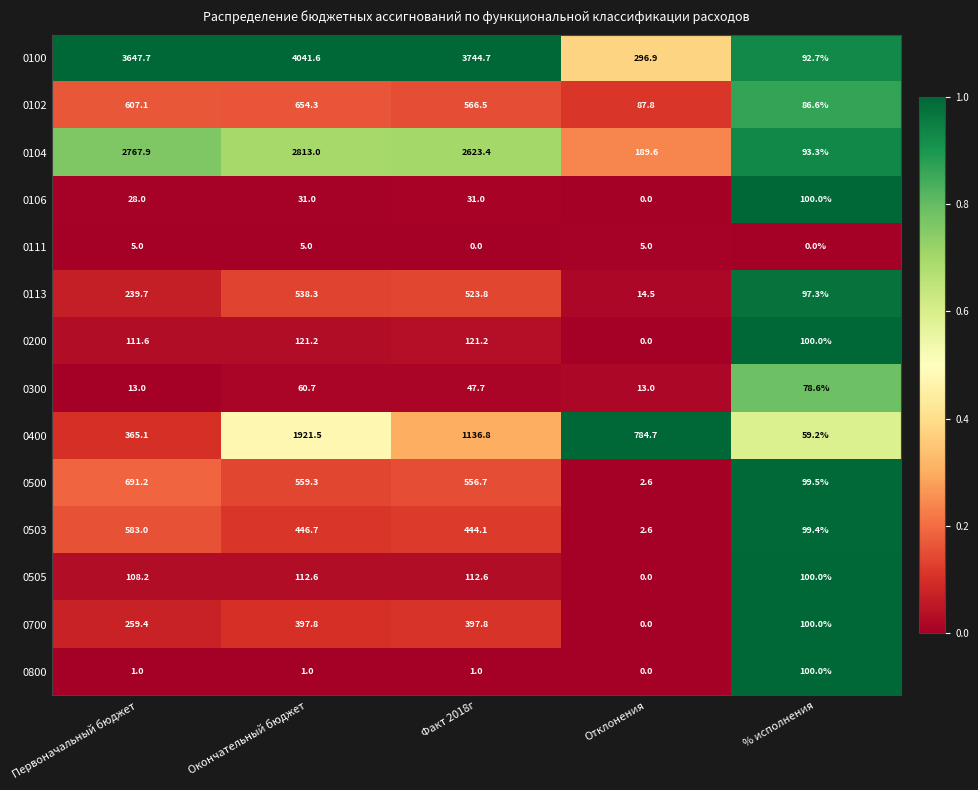

Where is 0100 nearest to the value 2067?

Первоначальный бюджет